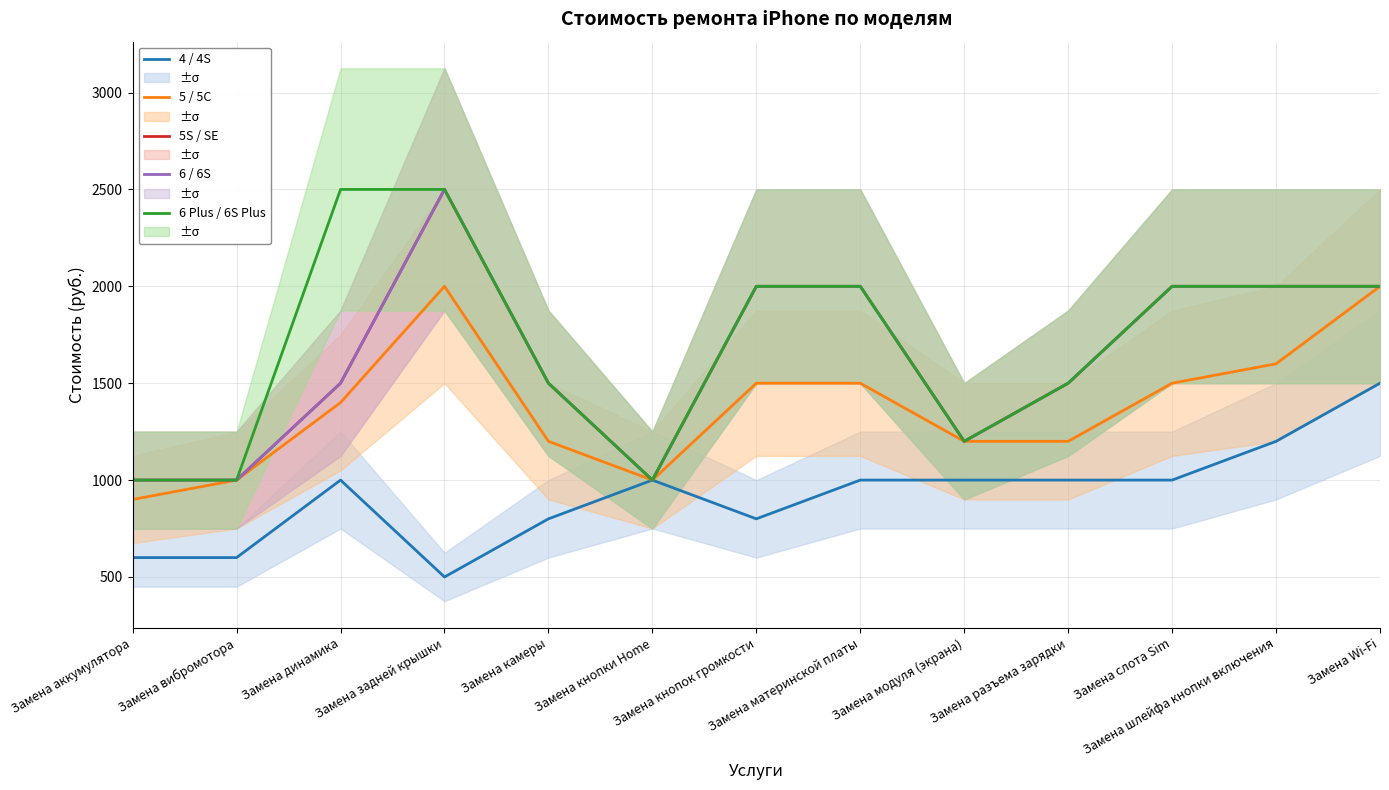

What is the average value of the 4 / 4S series?

923